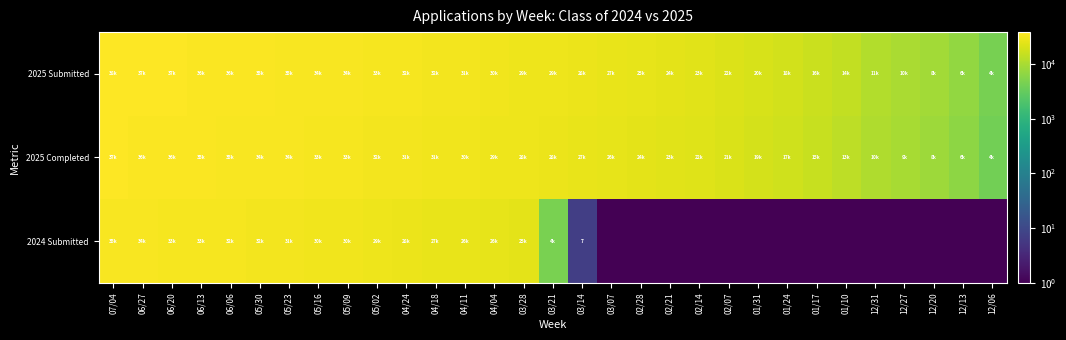

How many values in the 2024 Submitted series are below 4675?

15